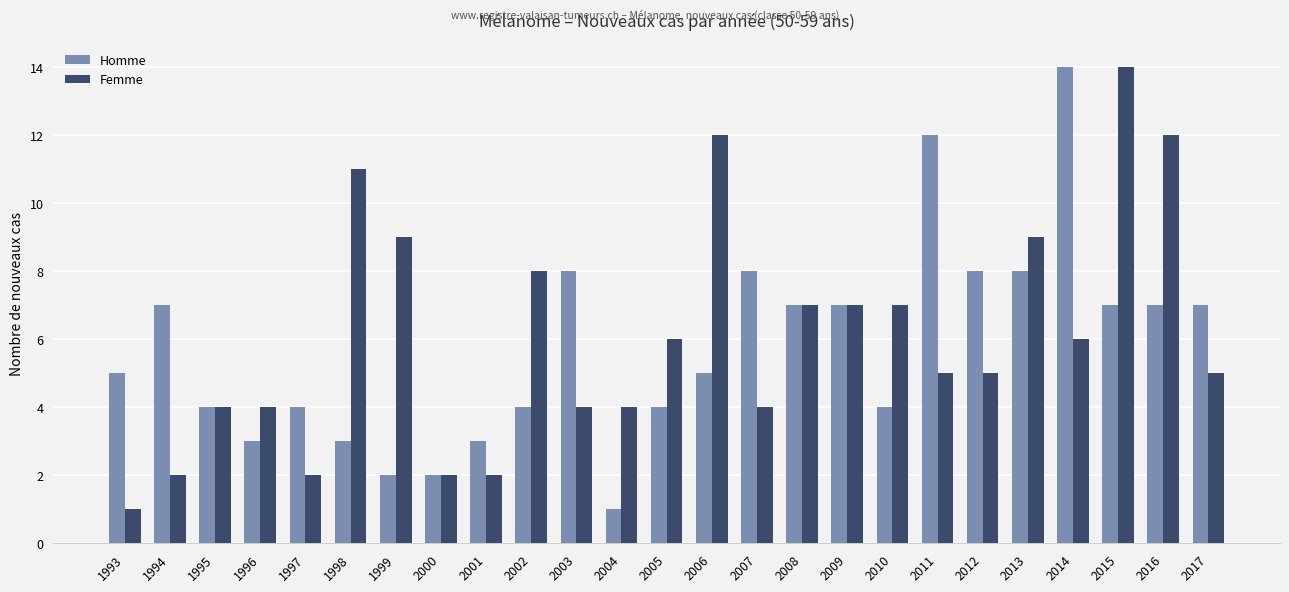

True or false: Femme has a value of 9 at 1999.

True